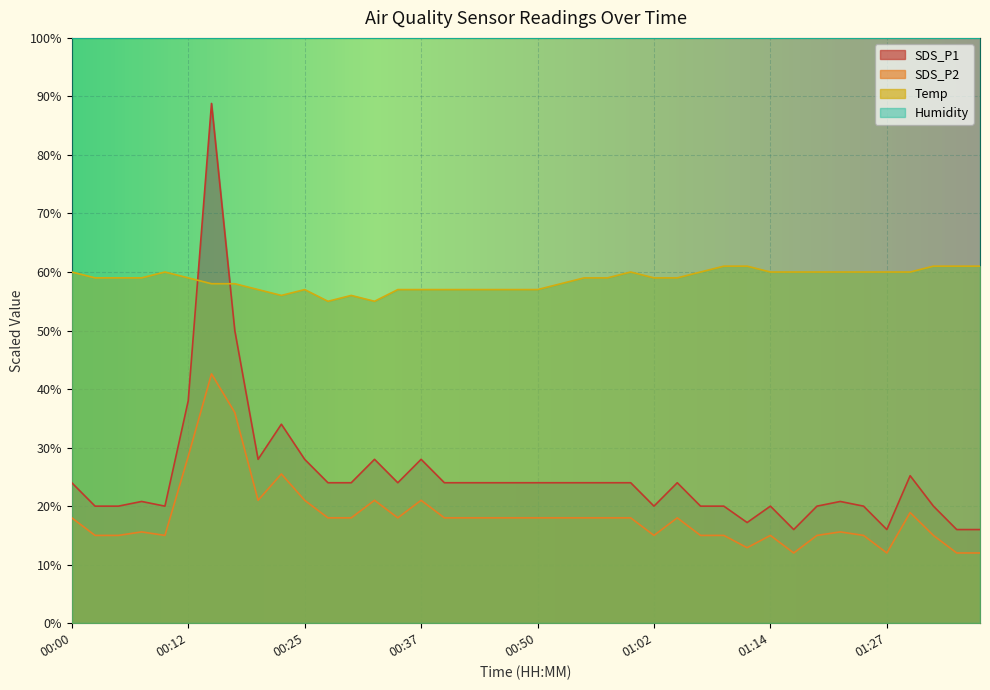

How many times do Temp and SDS_P1 cross each other?

2